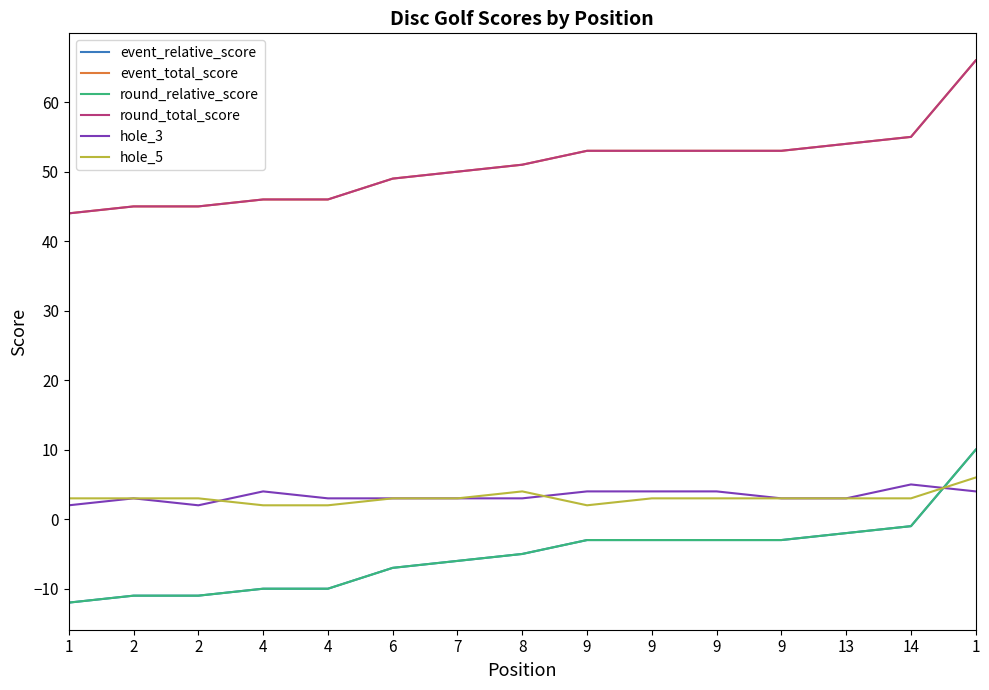

Does the chart have visible grid lines?

No